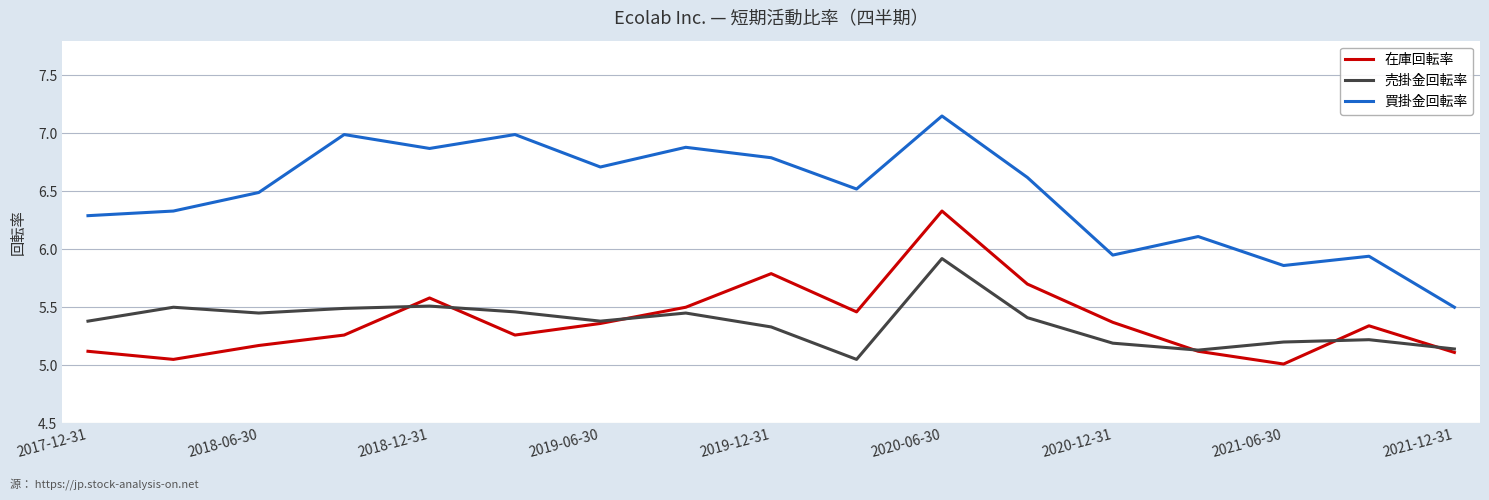

Which series has the largest total across all categories?

買掛金回転率